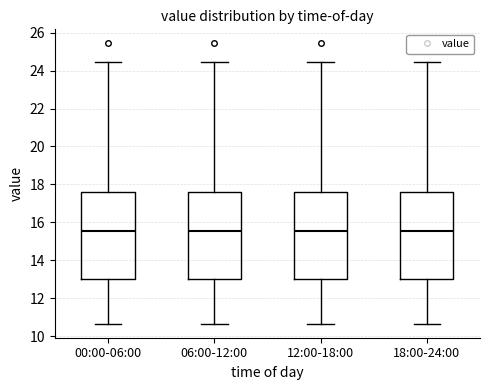

Reading left to right, transcribe this box plot: for each box, give where its median line is, the range the box spans, and where its two whiskers end, as read against the y-axis. The values are not printed on the chart, so give them approximately, as read against the axis.

00:00-06:00: median 15.6, box 13.0 to 17.6, whiskers 10.6 to 24.4
06:00-12:00: median 15.6, box 13.0 to 17.6, whiskers 10.6 to 24.4
12:00-18:00: median 15.6, box 13.0 to 17.6, whiskers 10.6 to 24.4
18:00-24:00: median 15.6, box 13.0 to 17.6, whiskers 10.6 to 24.4